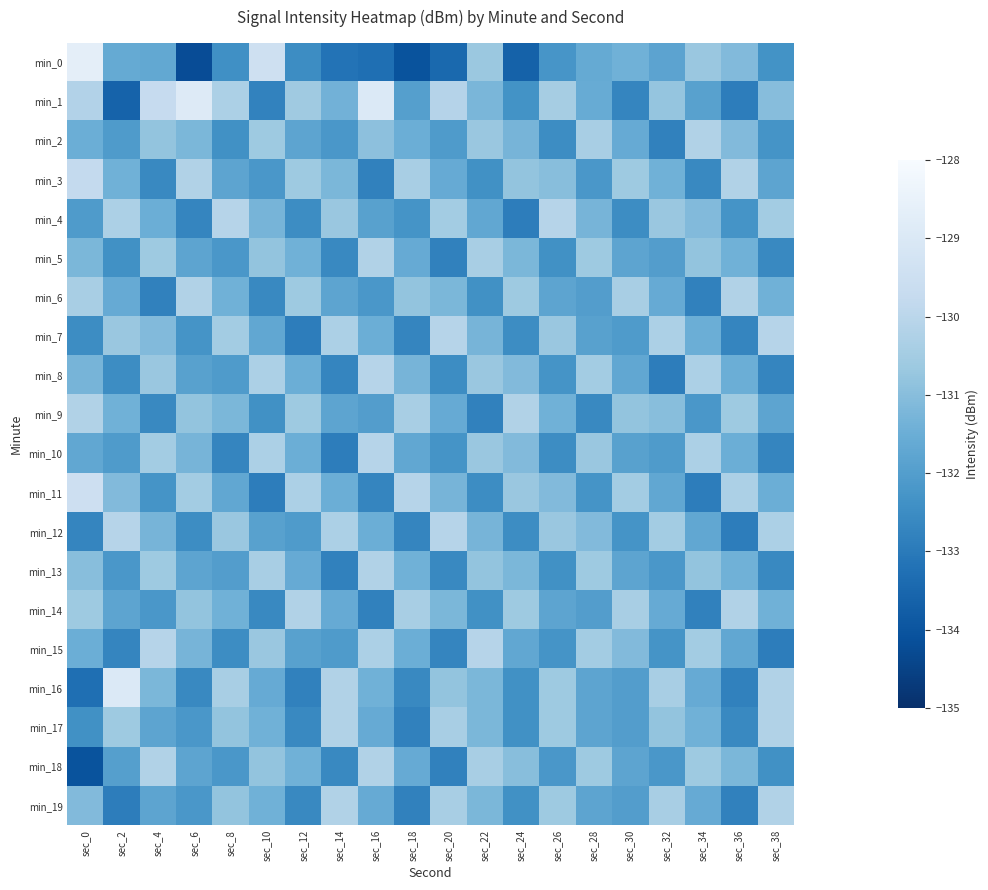

Reading right to left, transcribe all the data shown in this chart.

min_0: sec_38=-132.3	sec_36=-131.1	sec_34=-130.7	sec_32=-131.8	sec_30=-131.4	sec_28=-131.6	sec_26=-132.2	sec_24=-133.7	sec_22=-130.7	sec_20=-133.5	sec_18=-134.1	sec_16=-133.3	sec_14=-133.2	sec_12=-132.5	sec_10=-129.4	sec_8=-132.4	sec_6=-134.2	sec_4=-131.7	sec_2=-131.6	sec_0=-128.7
min_1: sec_38=-131.0	sec_36=-132.9	sec_34=-131.9	sec_32=-130.8	sec_30=-132.7	sec_28=-131.6	sec_26=-130.5	sec_24=-132.3	sec_22=-131.2	sec_20=-130.1	sec_18=-131.9	sec_16=-129.0	sec_14=-131.4	sec_12=-130.6	sec_10=-132.8	sec_8=-130.3	sec_6=-128.9	sec_4=-129.7	sec_2=-133.6	sec_0=-130.2
min_2: sec_38=-132.3	sec_36=-131.1	sec_34=-130.2	sec_32=-132.8	sec_30=-131.6	sec_28=-130.4	sec_26=-132.5	sec_24=-131.3	sec_22=-130.7	sec_20=-132.1	sec_18=-131.5	sec_16=-130.9	sec_14=-132.2	sec_12=-131.8	sec_10=-130.6	sec_8=-132.4	sec_6=-131.2	sec_4=-130.8	sec_2=-132.1	sec_0=-131.5
min_3: sec_38=-131.8	sec_36=-130.2	sec_34=-132.6	sec_32=-131.4	sec_30=-130.6	sec_28=-132.2	sec_26=-131.0	sec_24=-130.8	sec_22=-132.4	sec_20=-131.6	sec_18=-130.4	sec_16=-132.8	sec_14=-131.2	sec_12=-130.6	sec_10=-132.2	sec_8=-131.8	sec_6=-130.2	sec_4=-132.6	sec_2=-131.4	sec_0=-129.8
min_4: sec_38=-130.5	sec_36=-132.3	sec_34=-131.1	sec_32=-130.7	sec_30=-132.5	sec_28=-131.3	sec_26=-130.1	sec_24=-132.9	sec_22=-131.7	sec_20=-130.5	sec_18=-132.3	sec_16=-131.9	sec_14=-130.7	sec_12=-132.5	sec_10=-131.3	sec_8=-130.1	sec_6=-132.7	sec_4=-131.5	sec_2=-130.3	sec_0=-132.1
min_5: sec_38=-132.6	sec_36=-131.4	sec_34=-130.8	sec_32=-132.0	sec_30=-131.8	sec_28=-130.6	sec_26=-132.4	sec_24=-131.2	sec_22=-130.4	sec_20=-132.8	sec_18=-131.6	sec_16=-130.2	sec_14=-132.6	sec_12=-131.4	sec_10=-130.8	sec_8=-132.2	sec_6=-131.8	sec_4=-130.6	sec_2=-132.4	sec_0=-131.2
min_6: sec_38=-131.4	sec_36=-130.2	sec_34=-132.8	sec_32=-131.6	sec_30=-130.4	sec_28=-132.0	sec_26=-131.8	sec_24=-130.6	sec_22=-132.4	sec_20=-131.2	sec_18=-130.8	sec_16=-132.2	sec_14=-131.8	sec_12=-130.6	sec_10=-132.6	sec_8=-131.4	sec_6=-130.2	sec_4=-132.8	sec_2=-131.6	sec_0=-130.4
min_7: sec_38=-130.1	sec_36=-132.7	sec_34=-131.5	sec_32=-130.3	sec_30=-132.1	sec_28=-131.9	sec_26=-130.7	sec_24=-132.5	sec_22=-131.3	sec_20=-130.1	sec_18=-132.7	sec_16=-131.5	sec_14=-130.3	sec_12=-132.9	sec_10=-131.7	sec_8=-130.5	sec_6=-132.3	sec_4=-131.1	sec_2=-130.7	sec_0=-132.5
min_8: sec_38=-132.7	sec_36=-131.5	sec_34=-130.3	sec_32=-132.9	sec_30=-131.7	sec_28=-130.5	sec_26=-132.3	sec_24=-131.1	sec_22=-130.7	sec_20=-132.5	sec_18=-131.3	sec_16=-130.1	sec_14=-132.7	sec_12=-131.5	sec_10=-130.3	sec_8=-132.1	sec_6=-131.9	sec_4=-130.7	sec_2=-132.5	sec_0=-131.3
min_9: sec_38=-131.8	sec_36=-130.6	sec_34=-132.2	sec_32=-131.0	sec_30=-130.8	sec_28=-132.6	sec_26=-131.4	sec_24=-130.2	sec_22=-132.8	sec_20=-131.6	sec_18=-130.4	sec_16=-132.0	sec_14=-131.8	sec_12=-130.6	sec_10=-132.4	sec_8=-131.2	sec_6=-130.8	sec_4=-132.6	sec_2=-131.4	sec_0=-130.2
min_10: sec_38=-132.7	sec_36=-131.5	sec_34=-130.3	sec_32=-132.1	sec_30=-131.9	sec_28=-130.7	sec_26=-132.5	sec_24=-131.1	sec_22=-130.7	sec_20=-132.3	sec_18=-131.7	sec_16=-130.1	sec_14=-132.9	sec_12=-131.5	sec_10=-130.3	sec_8=-132.7	sec_6=-131.3	sec_4=-130.5	sec_2=-132.1	sec_0=-131.7
min_11: sec_38=-131.5	sec_36=-130.3	sec_34=-132.9	sec_32=-131.7	sec_30=-130.5	sec_28=-132.3	sec_26=-131.1	sec_24=-130.7	sec_22=-132.5	sec_20=-131.3	sec_18=-130.1	sec_16=-132.7	sec_14=-131.5	sec_12=-130.3	sec_10=-132.9	sec_8=-131.7	sec_6=-130.5	sec_4=-132.3	sec_2=-131.1	sec_0=-129.5
min_12: sec_38=-130.3	sec_36=-132.9	sec_34=-131.7	sec_32=-130.5	sec_30=-132.3	sec_28=-131.1	sec_26=-130.7	sec_24=-132.5	sec_22=-131.3	sec_20=-130.1	sec_18=-132.7	sec_16=-131.5	sec_14=-130.3	sec_12=-132.1	sec_10=-131.9	sec_8=-130.7	sec_6=-132.5	sec_4=-131.3	sec_2=-130.1	sec_0=-132.7
min_13: sec_38=-132.6	sec_36=-131.4	sec_34=-130.8	sec_32=-132.2	sec_30=-131.8	sec_28=-130.6	sec_26=-132.4	sec_24=-131.2	sec_22=-130.8	sec_20=-132.6	sec_18=-131.4	sec_16=-130.2	sec_14=-132.8	sec_12=-131.6	sec_10=-130.4	sec_8=-132.0	sec_6=-131.8	sec_4=-130.6	sec_2=-132.2	sec_0=-131.0
min_14: sec_38=-131.4	sec_36=-130.2	sec_34=-132.8	sec_32=-131.6	sec_30=-130.4	sec_28=-132.0	sec_26=-131.8	sec_24=-130.6	sec_22=-132.4	sec_20=-131.2	sec_18=-130.4	sec_16=-132.8	sec_14=-131.6	sec_12=-130.2	sec_10=-132.6	sec_8=-131.4	sec_6=-130.8	sec_4=-132.2	sec_2=-131.8	sec_0=-130.6
min_15: sec_38=-132.9	sec_36=-131.7	sec_34=-130.5	sec_32=-132.3	sec_30=-131.1	sec_28=-130.5	sec_26=-132.3	sec_24=-131.7	sec_22=-130.1	sec_20=-132.7	sec_18=-131.5	sec_16=-130.3	sec_14=-132.1	sec_12=-131.9	sec_10=-130.7	sec_8=-132.5	sec_6=-131.3	sec_4=-130.1	sec_2=-132.7	sec_0=-131.5
min_16: sec_38=-130.2	sec_36=-132.8	sec_34=-131.6	sec_32=-130.4	sec_30=-132.0	sec_28=-131.8	sec_26=-130.6	sec_24=-132.4	sec_22=-131.2	sec_20=-130.8	sec_18=-132.6	sec_16=-131.4	sec_14=-130.2	sec_12=-132.8	sec_10=-131.6	sec_8=-130.4	sec_6=-132.6	sec_4=-131.2	sec_2=-129.0	sec_0=-133.3
min_17: sec_38=-130.2	sec_36=-132.6	sec_34=-131.4	sec_32=-130.8	sec_30=-132.0	sec_28=-131.8	sec_26=-130.6	sec_24=-132.4	sec_22=-131.2	sec_20=-130.4	sec_18=-132.8	sec_16=-131.6	sec_14=-130.2	sec_12=-132.6	sec_10=-131.4	sec_8=-130.8	sec_6=-132.2	sec_4=-131.8	sec_2=-130.6	sec_0=-132.4
min_18: sec_38=-132.4	sec_36=-131.2	sec_34=-130.6	sec_32=-132.2	sec_30=-131.8	sec_28=-130.6	sec_26=-132.2	sec_24=-131.0	sec_22=-130.4	sec_20=-132.8	sec_18=-131.6	sec_16=-130.2	sec_14=-132.6	sec_12=-131.4	sec_10=-130.8	sec_8=-132.2	sec_6=-131.8	sec_4=-130.2	sec_2=-131.9	sec_0=-134.1
min_19: sec_38=-130.2	sec_36=-132.8	sec_34=-131.6	sec_32=-130.4	sec_30=-132.0	sec_28=-131.8	sec_26=-130.6	sec_24=-132.4	sec_22=-131.2	sec_20=-130.4	sec_18=-132.8	sec_16=-131.6	sec_14=-130.2	sec_12=-132.6	sec_10=-131.4	sec_8=-130.8	sec_6=-132.2	sec_4=-131.8	sec_2=-132.9	sec_0=-131.1